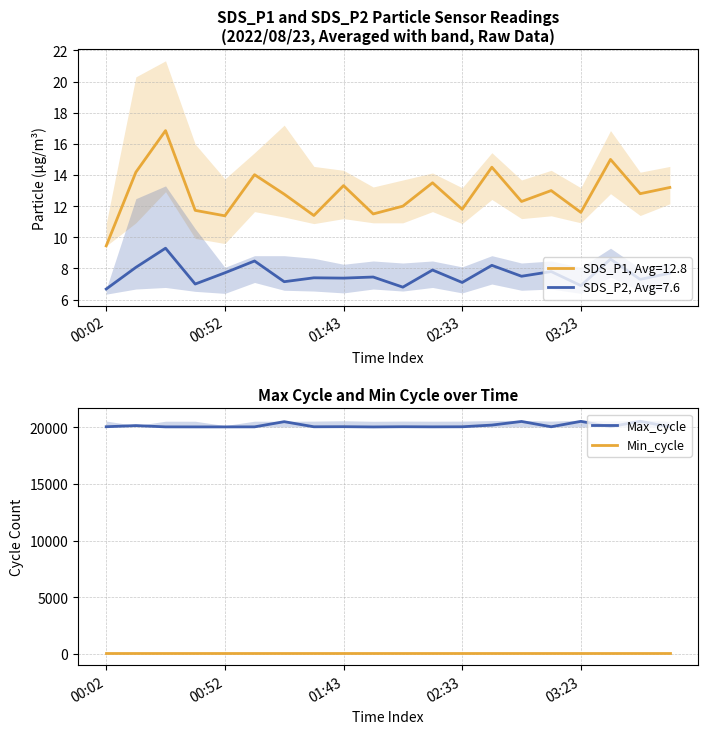

True or false: Min_cycle and Max_cycle intersect in this chart.

False